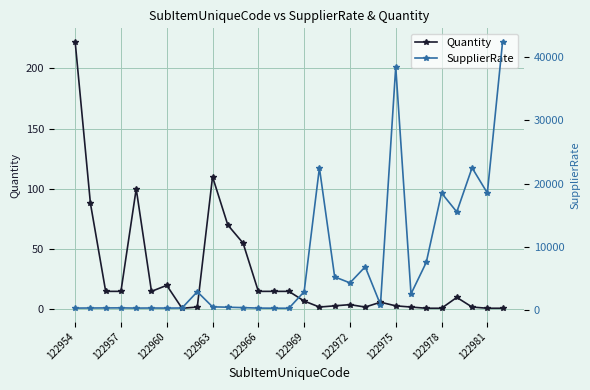

What is the average value of the Quantity series?

28